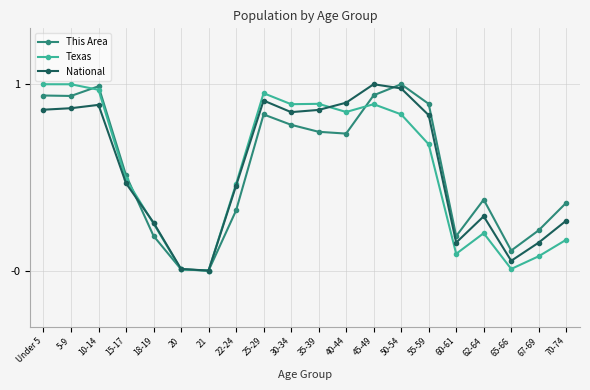

Where is the first local maximum for This Area?

10-14